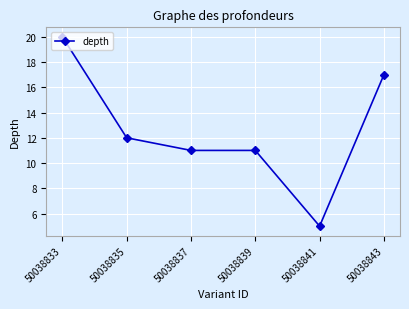

What is the value of the 6th point from the left?

17